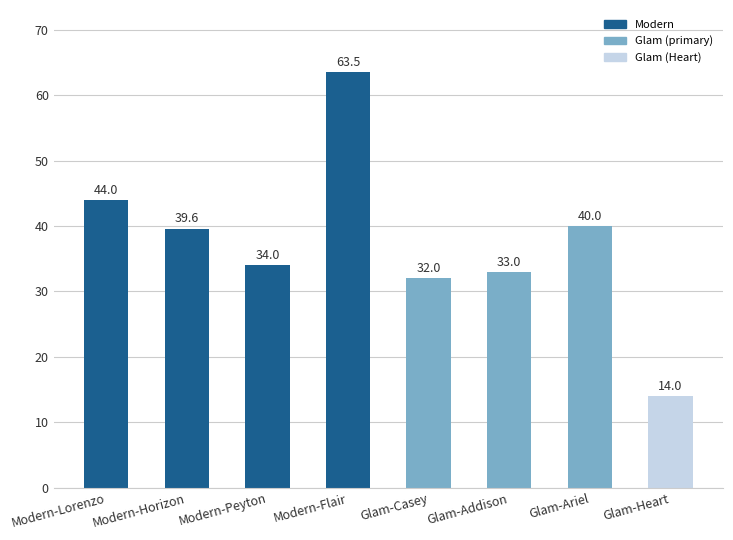

List the labels in order of value, largest first.

Modern-Flair, Modern-Lorenzo, Glam-Ariel, Modern-Horizon, Modern-Peyton, Glam-Addison, Glam-Casey, Glam-Heart